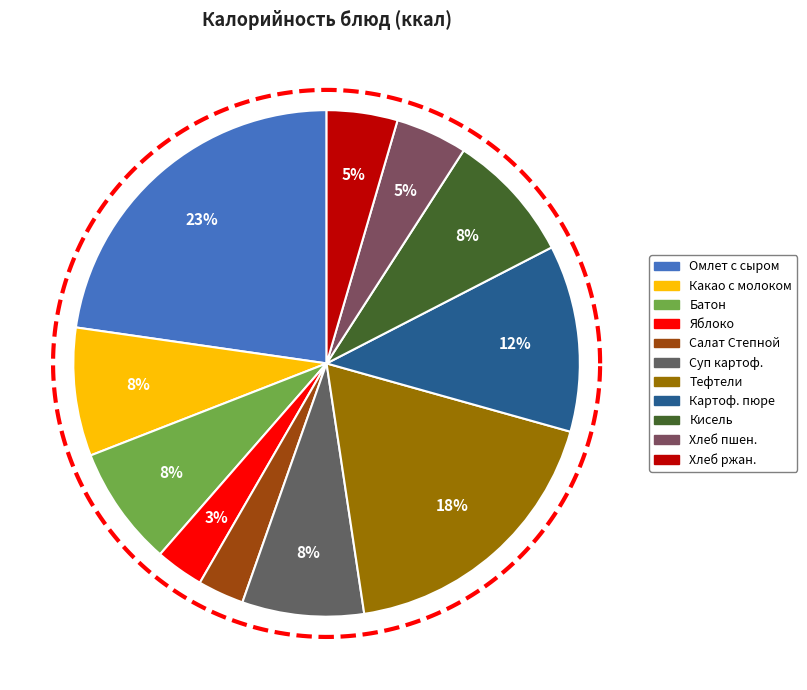

How many slices are in this pie chart?

11